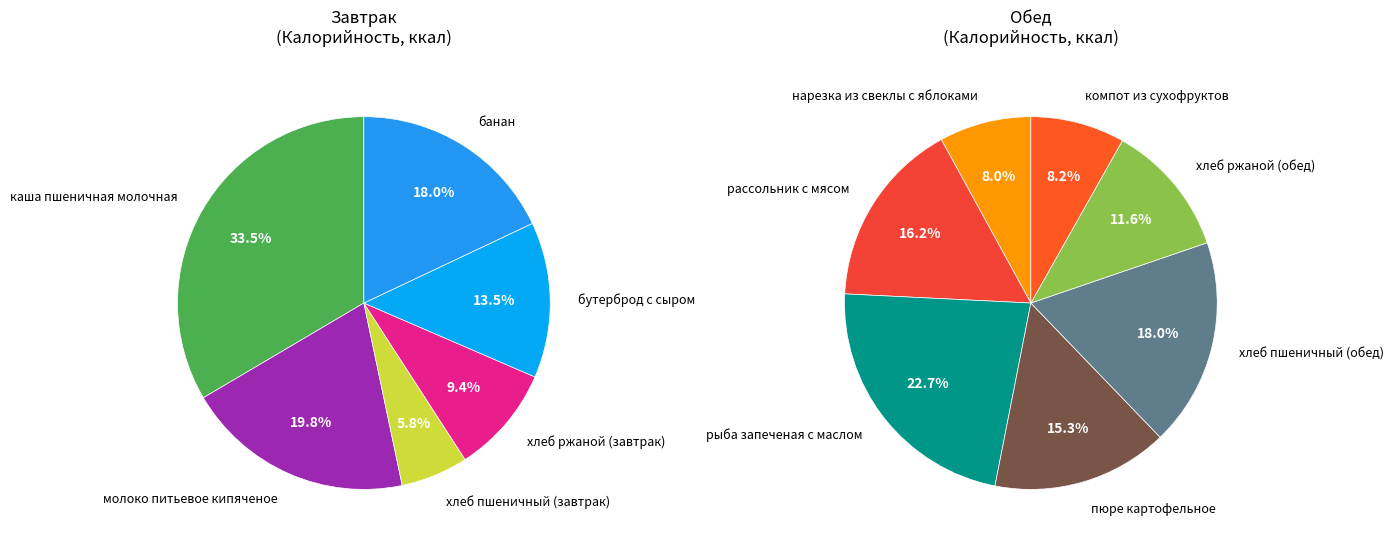

Is it true that рассольник с мясом is 22% of the pie?

False